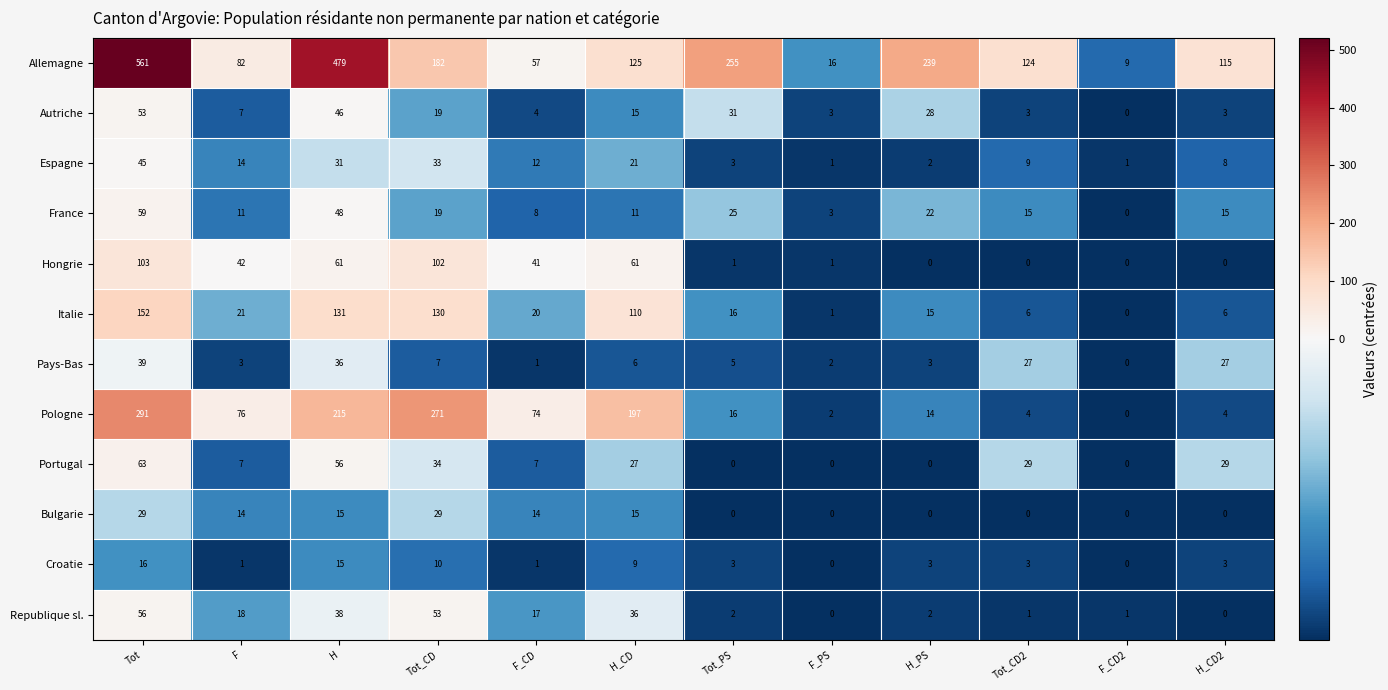

What is the difference between the highest and lowest values at Tot_PS?

255